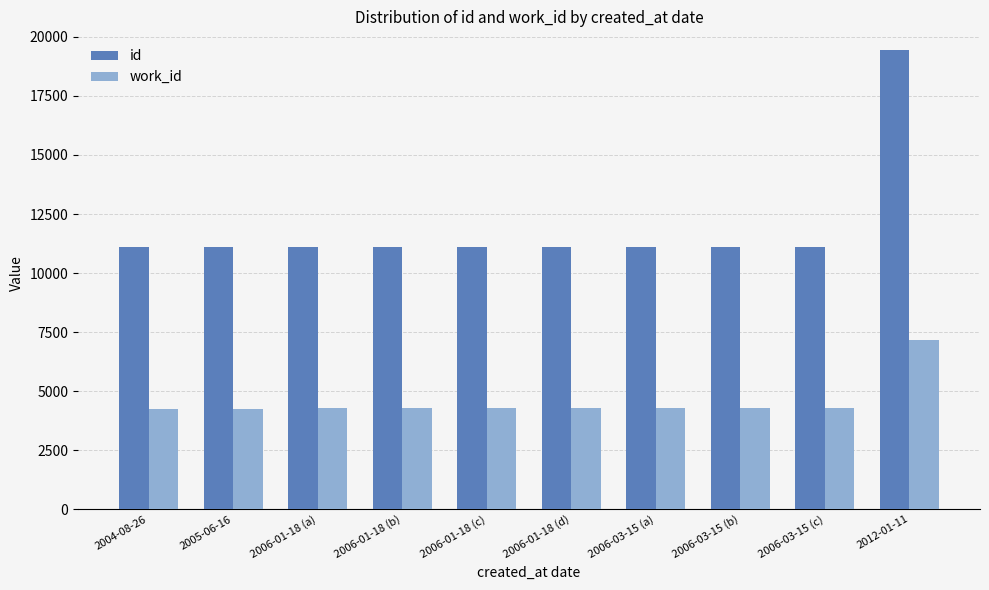

What is the difference between the work_id values at 2012-01-11 and 2006-01-18 (a)?

2896